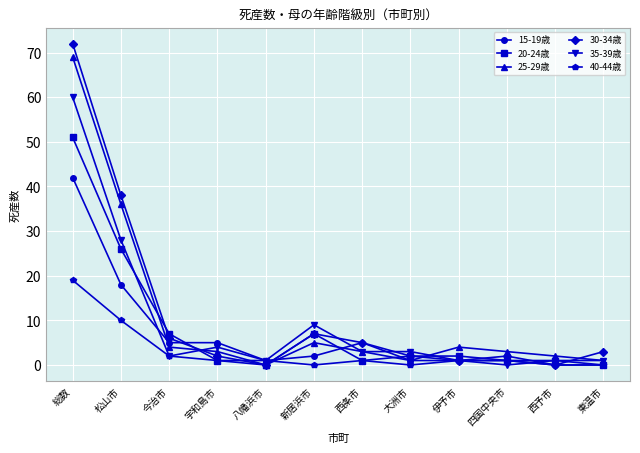

Count the number of data series in this chart.

6